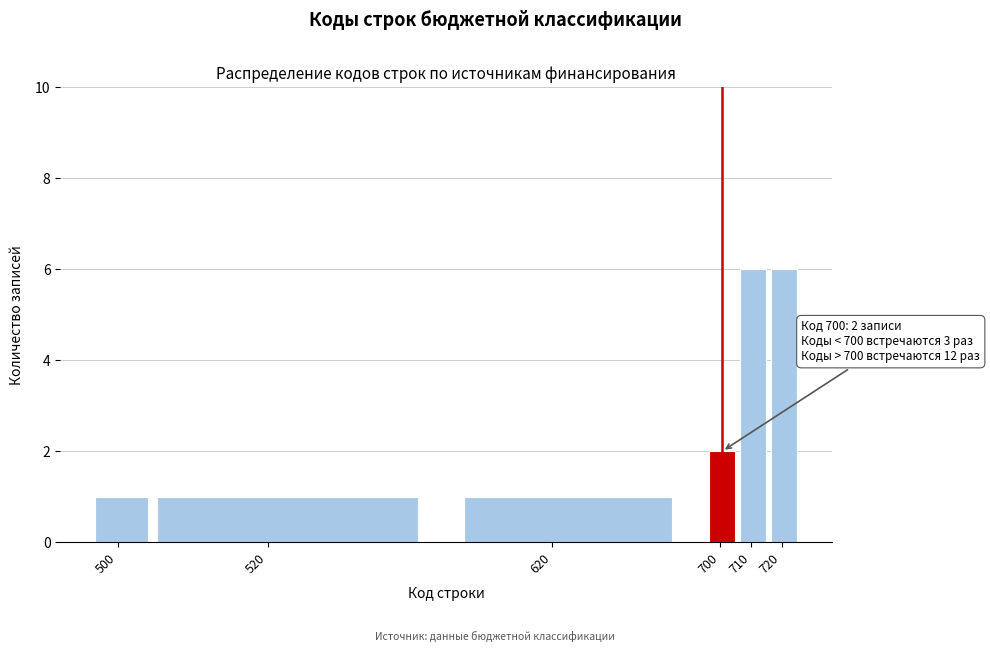

Reading left to right, extract all data points from this chart.

500=1	520=1	620=1	700=2	710=6	720=6